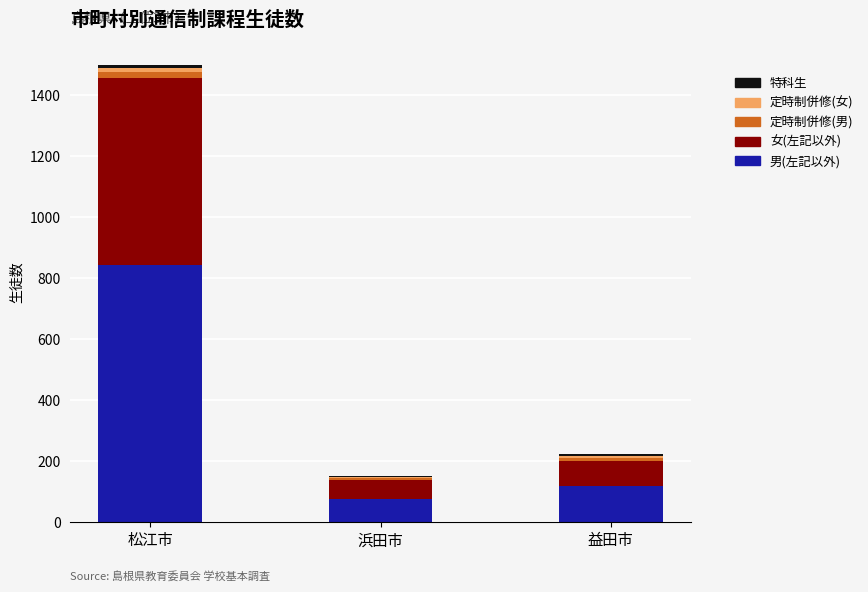

At which category is the sum across all series the highest?

松江市